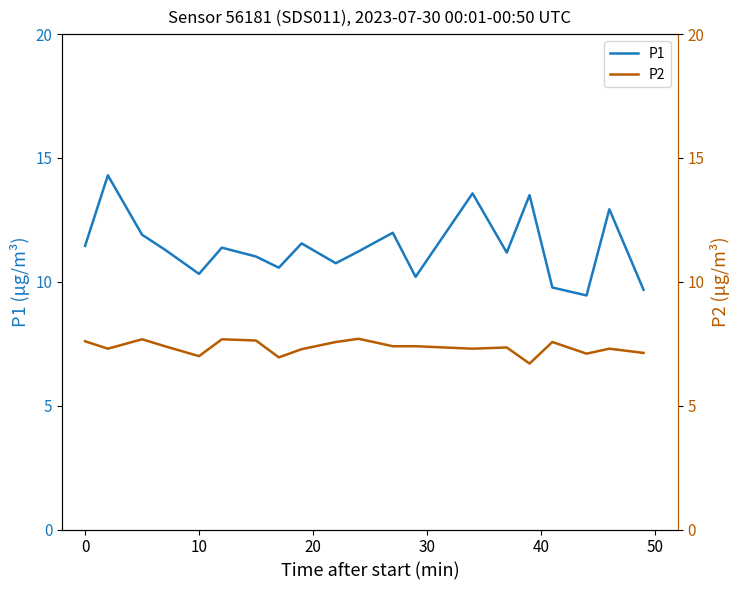

Reading left to right, extract all data points from this chart.

P1: 11.4	14.3	11.9	11.3	10.3	11.4	11.0	10.6	11.6	10.8	11.2	12.0	10.2	13.6	11.2	13.5	9.8	9.4	12.9	9.7
P2: 7.6	7.3	7.7	7.4	7.0	7.7	7.6	7.0	7.3	7.6	7.7	7.4	7.4	7.3	7.3	6.7	7.6	7.1	7.3	7.1